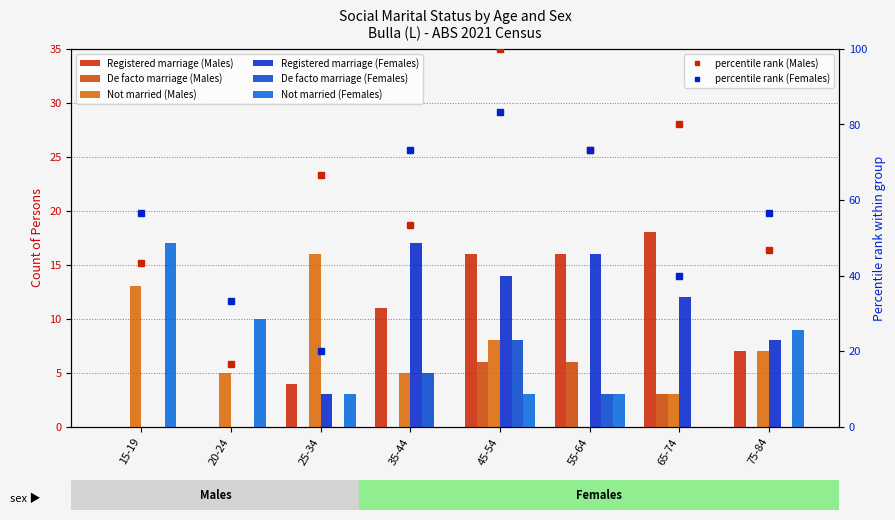

Where does the Not married (Females) series first go above 3?

15-19